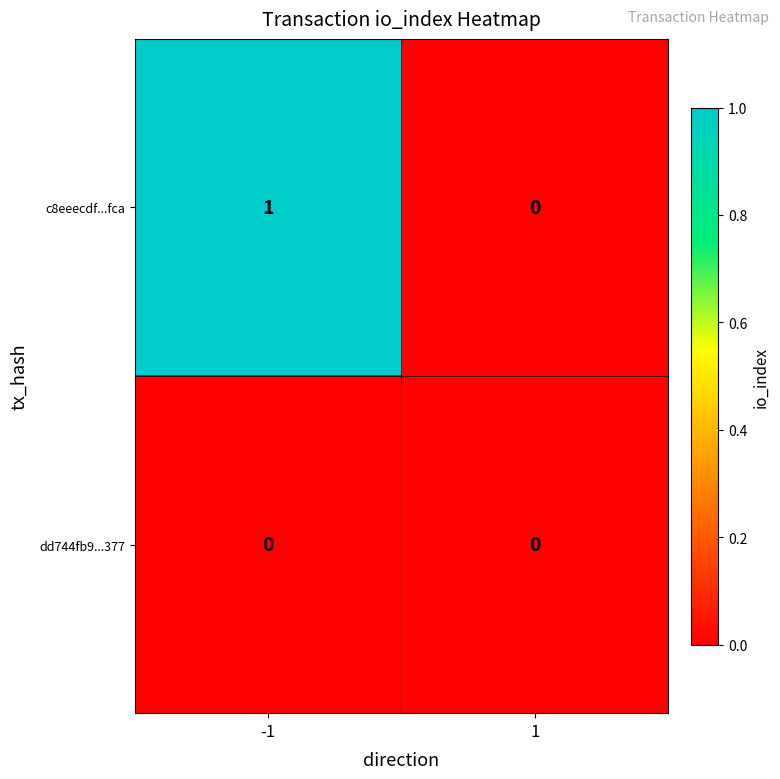

Which series has the largest total across all categories?

c8eeecdf...fca